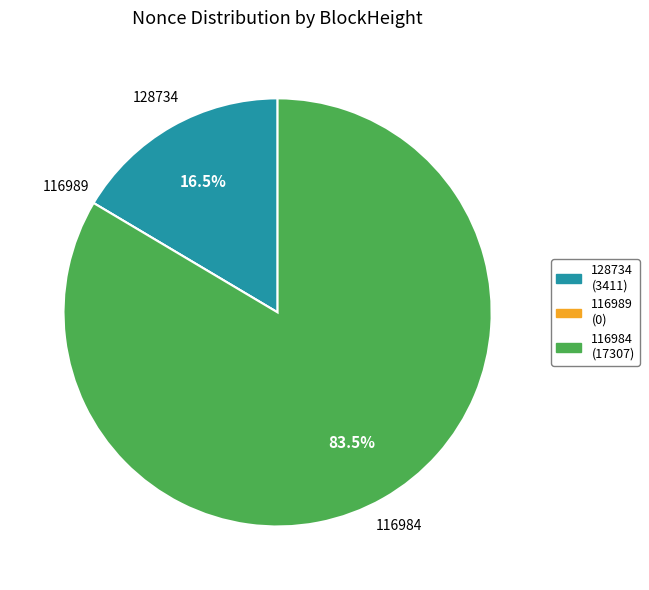

Combined, do 116984 and 128734 account for over 50%?

Yes